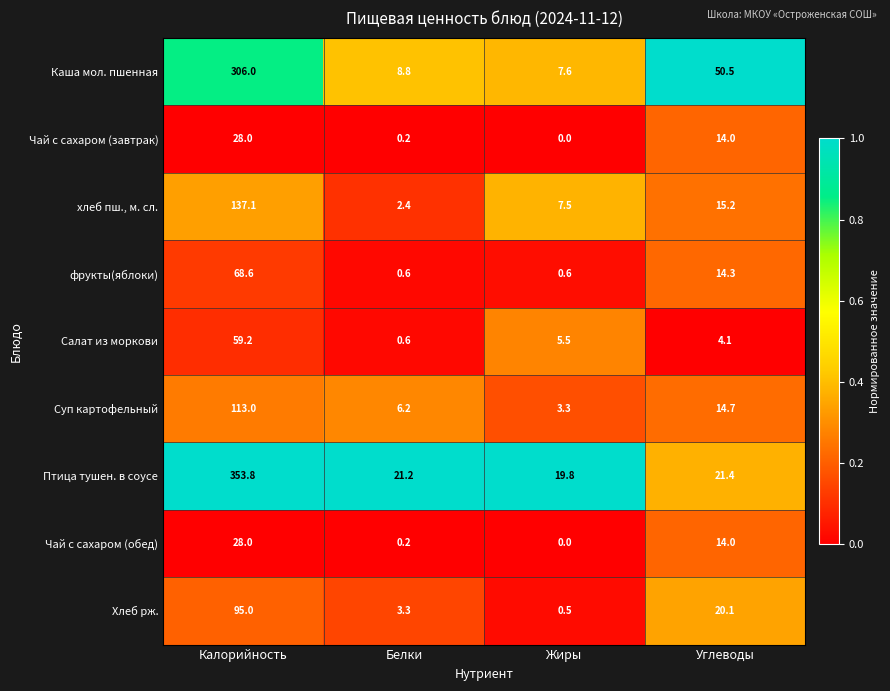

Rank the categories by Хлеб рж. value from lowest to highest.

Жиры, Белки, Углеводы, Калорийность